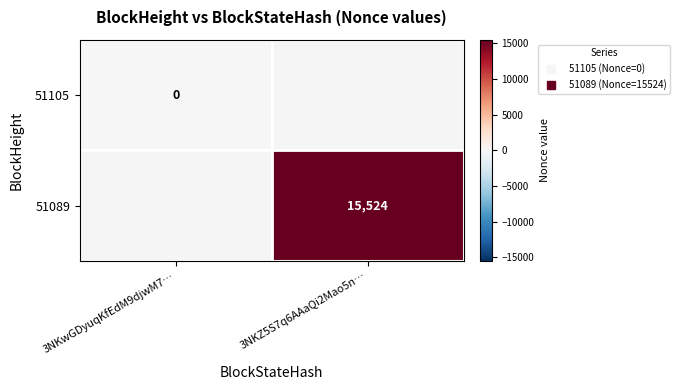

Which category has the lowest value in the 51089 series?

3NKwGDyuqKfEdM9djwM7…